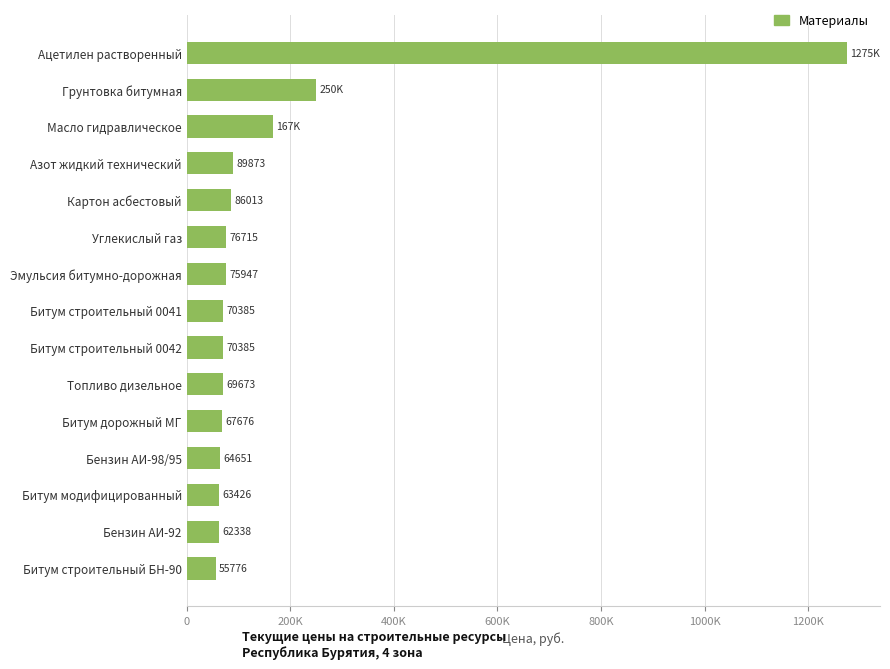

What is the smallest value displayed?

55775.8